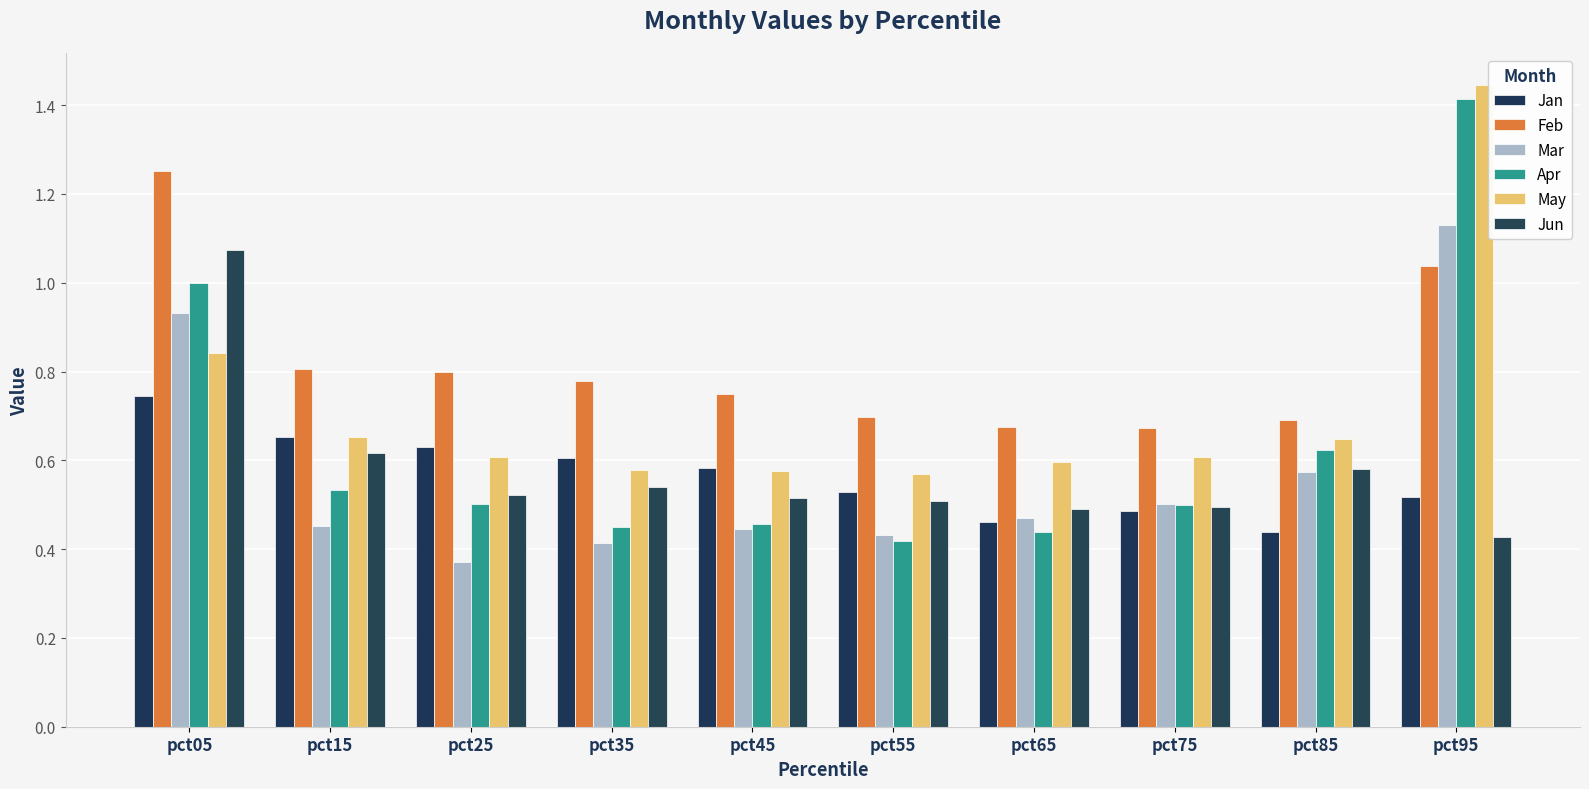

At which category is the sum across all series the highest?

pct95